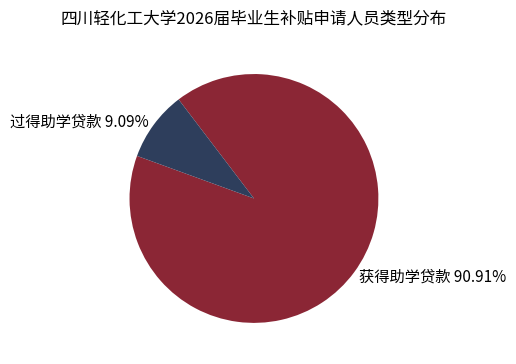

Rank the categories by value from lowest to highest.

过得助学贷款 9.09%, 获得助学贷款 90.91%